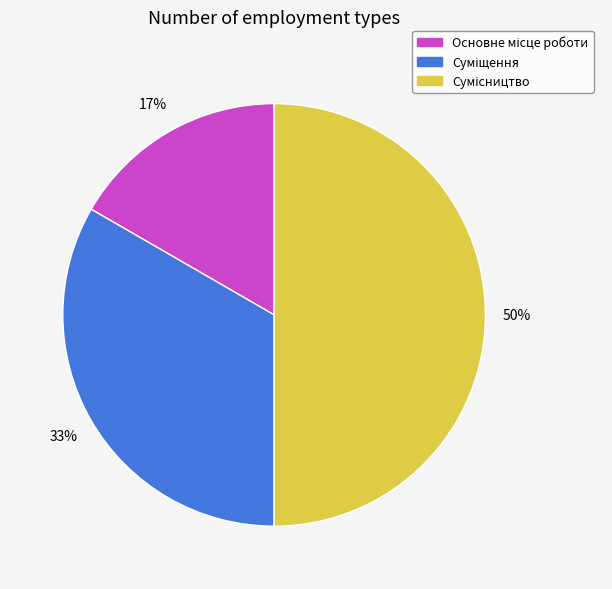

To the nearest percent, what is the difference between the largest and smallest slice percentages?

33%